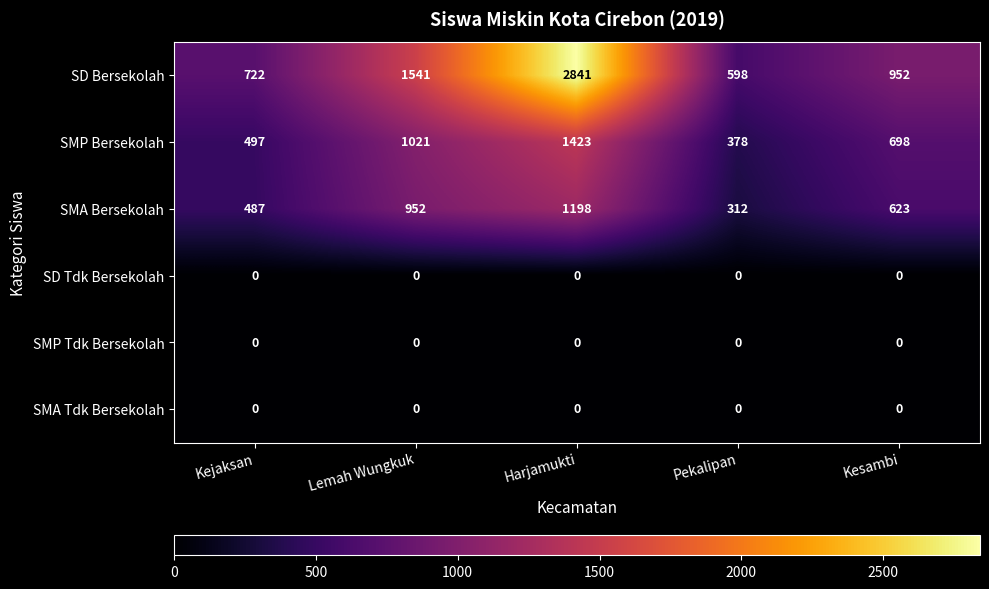

How many data points does each series have?

5